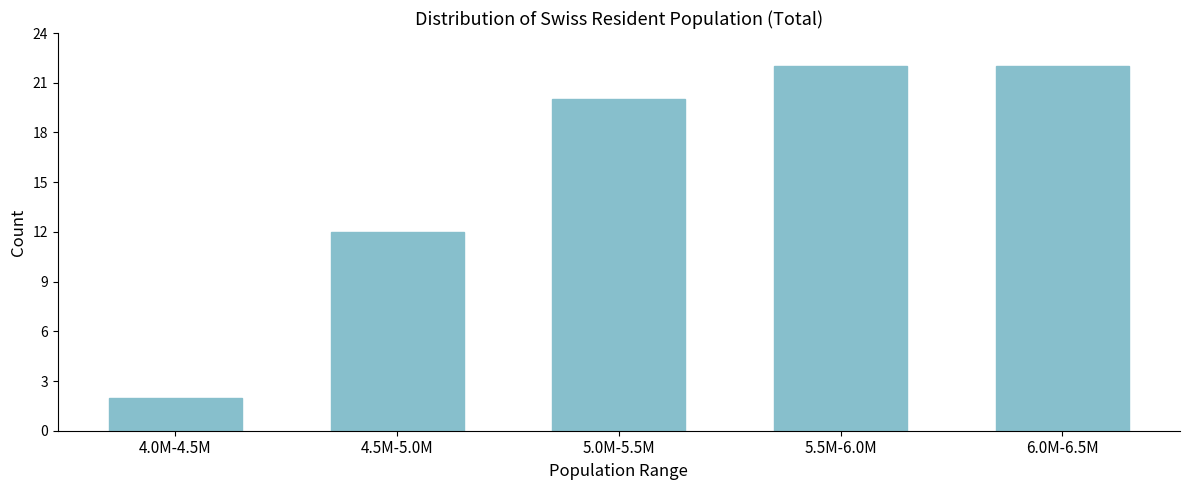

Reading left to right, transcribe all the data shown in this chart.

2	12	20	22	22